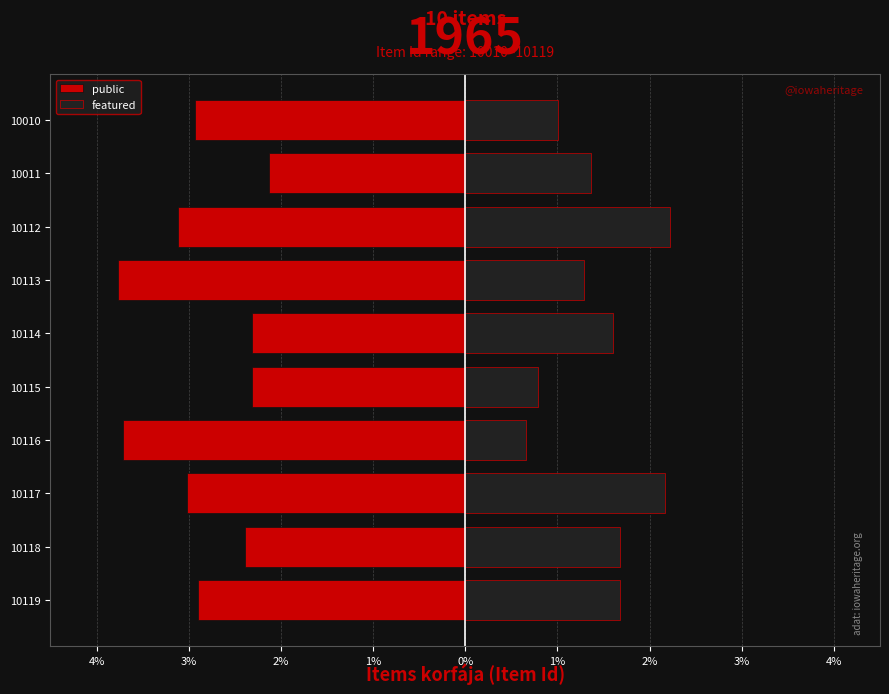

Count the number of data series in this chart.

2